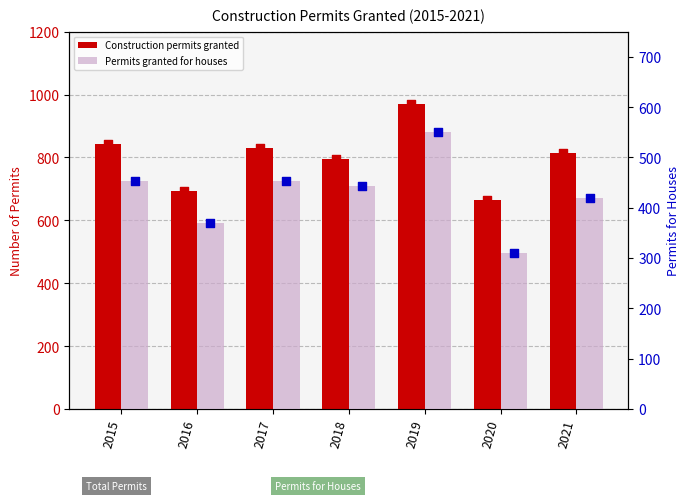

At how many categories does at least one series exceed 795?

5